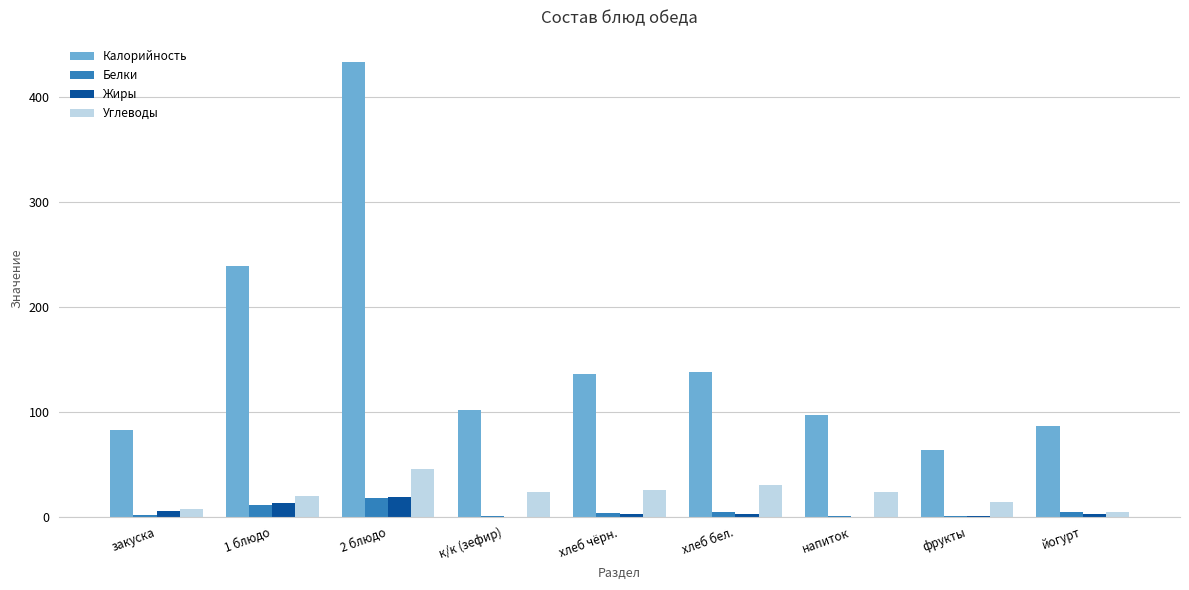

Which series has the largest total across all categories?

Калорийность